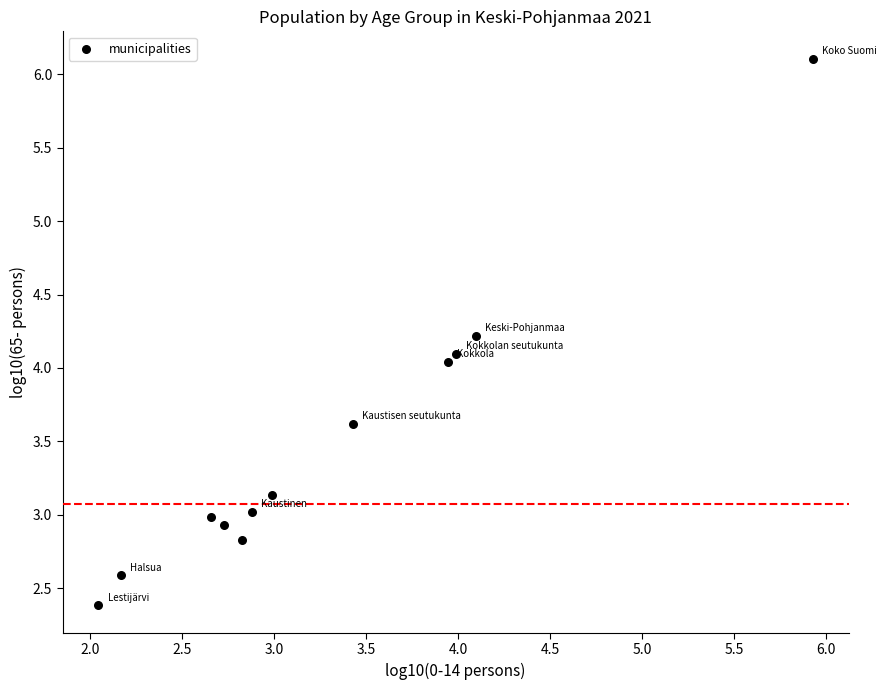

What is the average Y value?

3.5